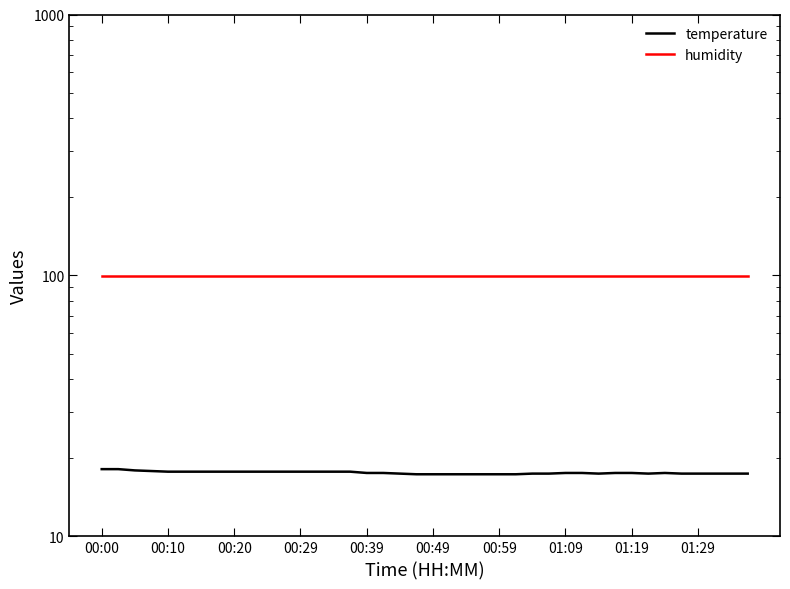

Is it true that humidity equals 99.9 at 25?

True